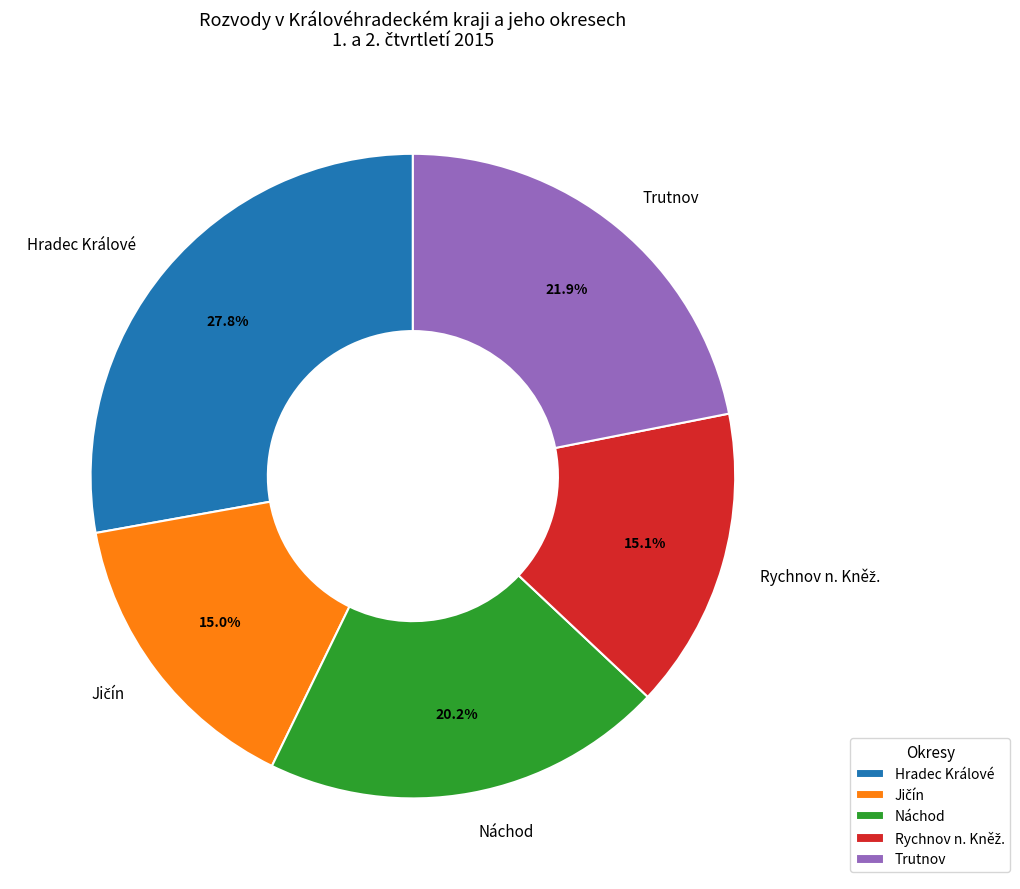

What is the largest slice in the pie chart?

Hradec Králové